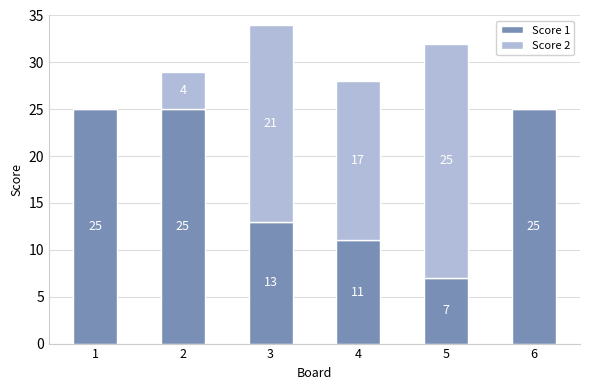

What is the sum of the Score 1 values at 5 and 6?

32